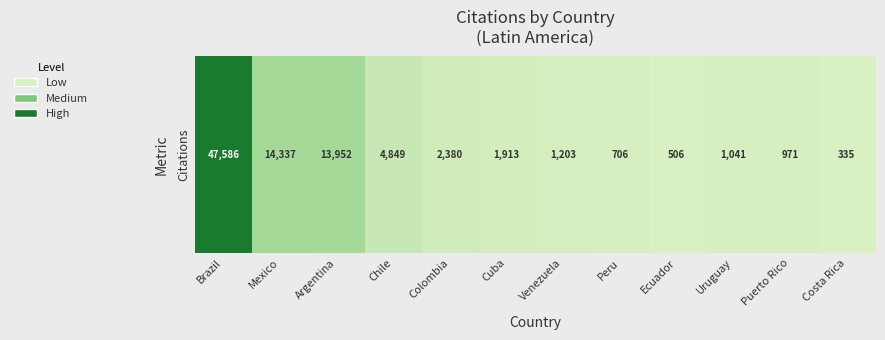

Reading right to left, transcribe all the data shown in this chart.

Costa Rica=335	Puerto Rico=971	Uruguay=1041	Ecuador=506	Peru=706	Venezuela=1203	Cuba=1913	Colombia=2380	Chile=4849	Argentina=13952	Mexico=14337	Brazil=47586